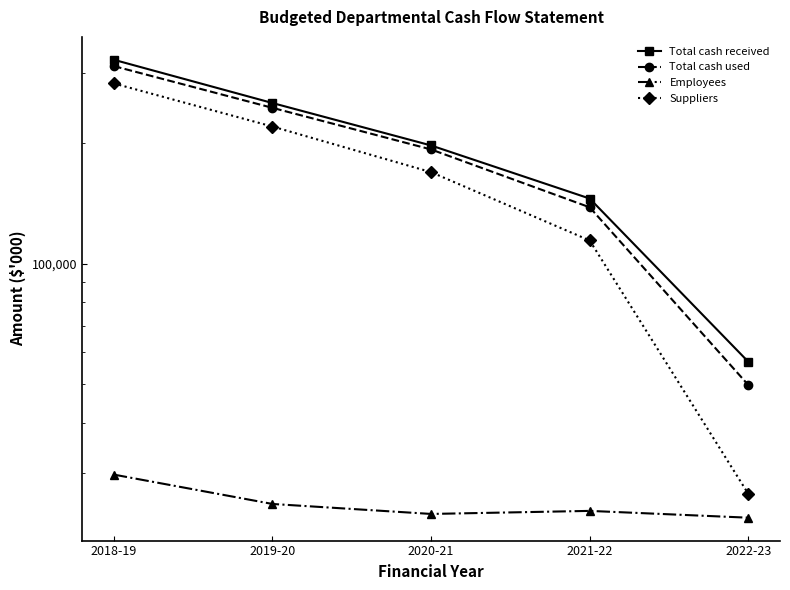

Reading left to right, list all the values displayed in this chart.

Total cash received: 323506	252166	197509	145468	56825
Total cash used: 311944	245278	193011	138325	49705
Employees: 29664	25049	23651	24070	23146
Suppliers: 282280	220229	169360	114255	26559